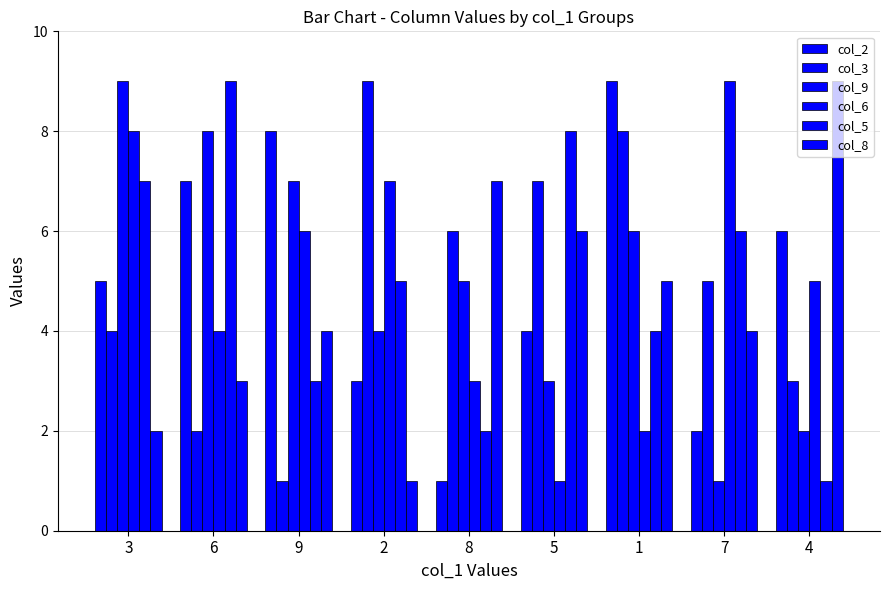

Which label corresponds to the largest value in the chart?

1